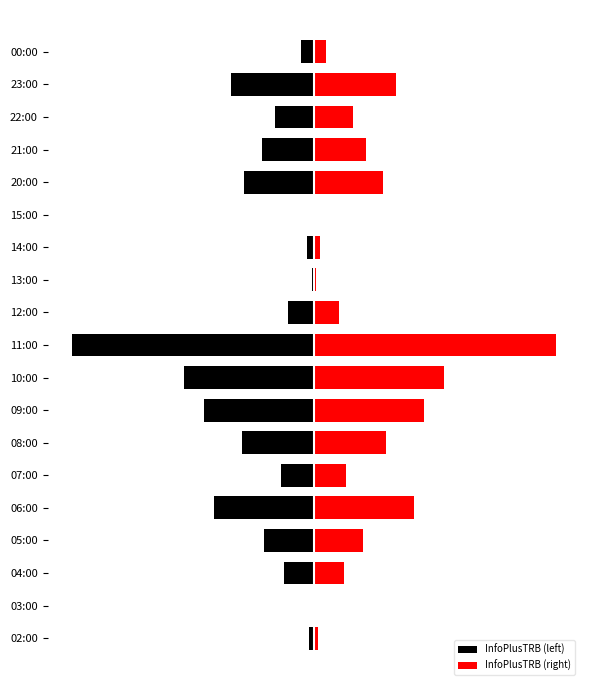

Does the chart contain stacked bars?

No